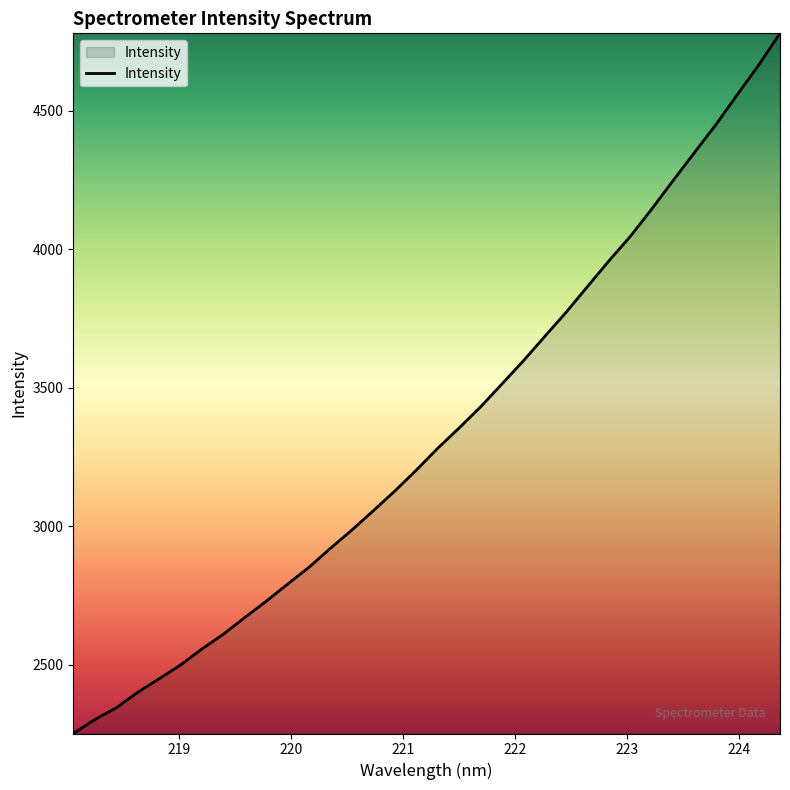

What is the sum of all values?

113446.0